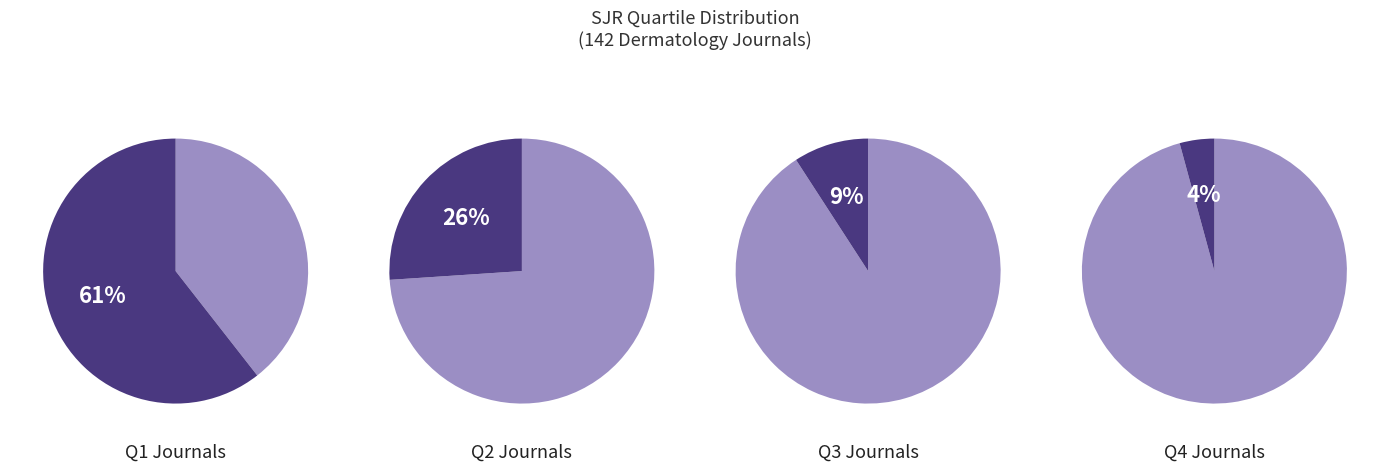

What is the smallest slice in the pie chart?

Q4